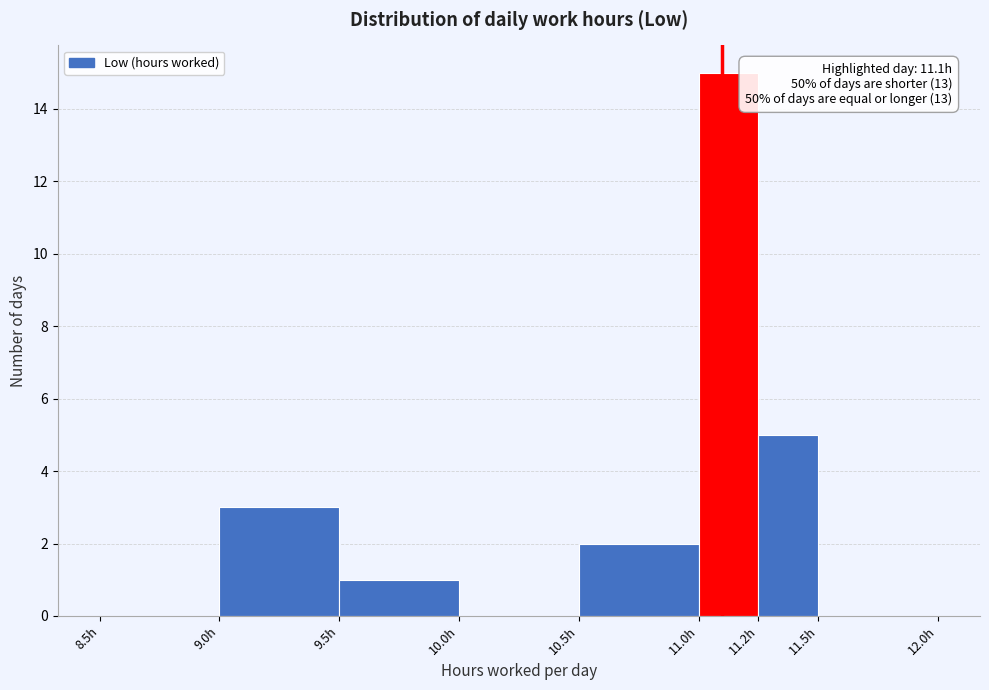

Reading right to left, extract all data points from this chart.

11.5h=0	11.2h=5	11.0h=15	10.5h=2	10.0h=0	9.5h=1	9.0h=3	8.5h=0